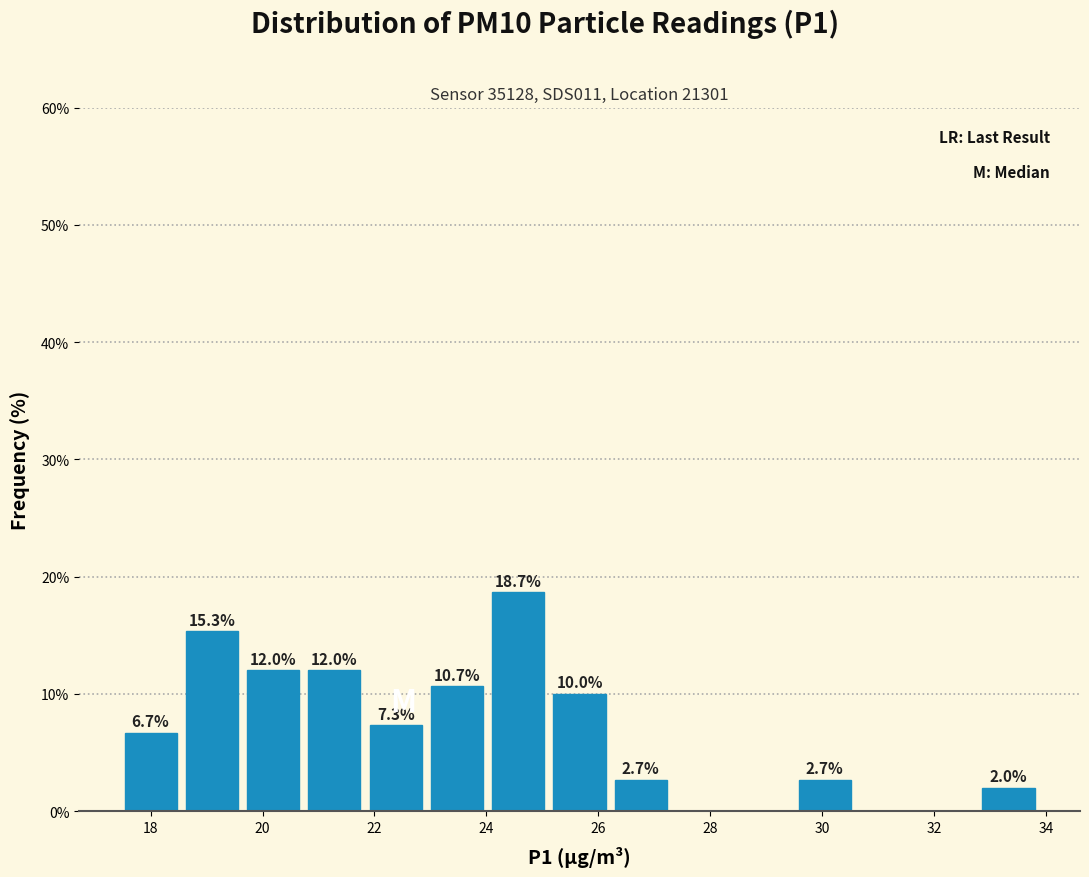

Over which range of the x-axis is the bar tallest?

24.0 to 25.2